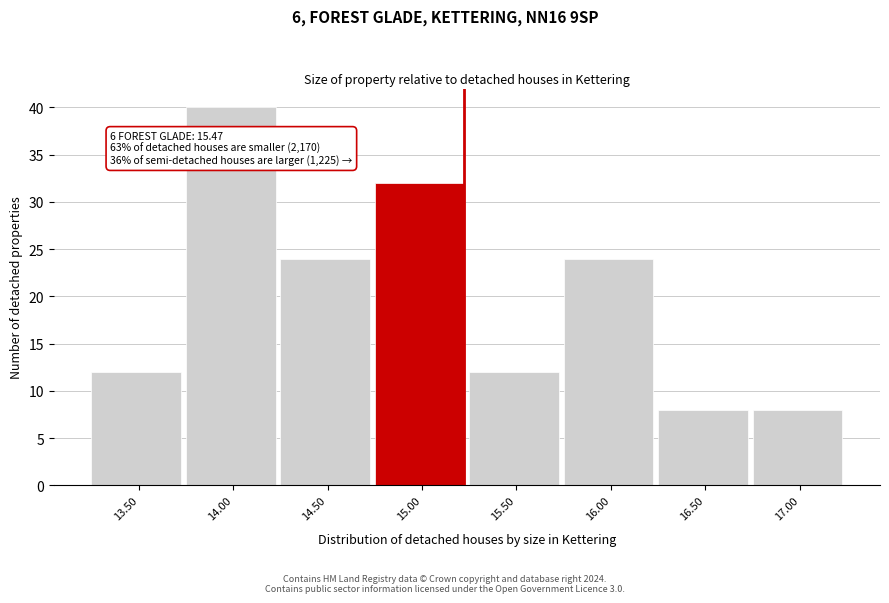

Reading left to right, what are all the values shown in this chart?

12	40	24	32	12	24	8	8